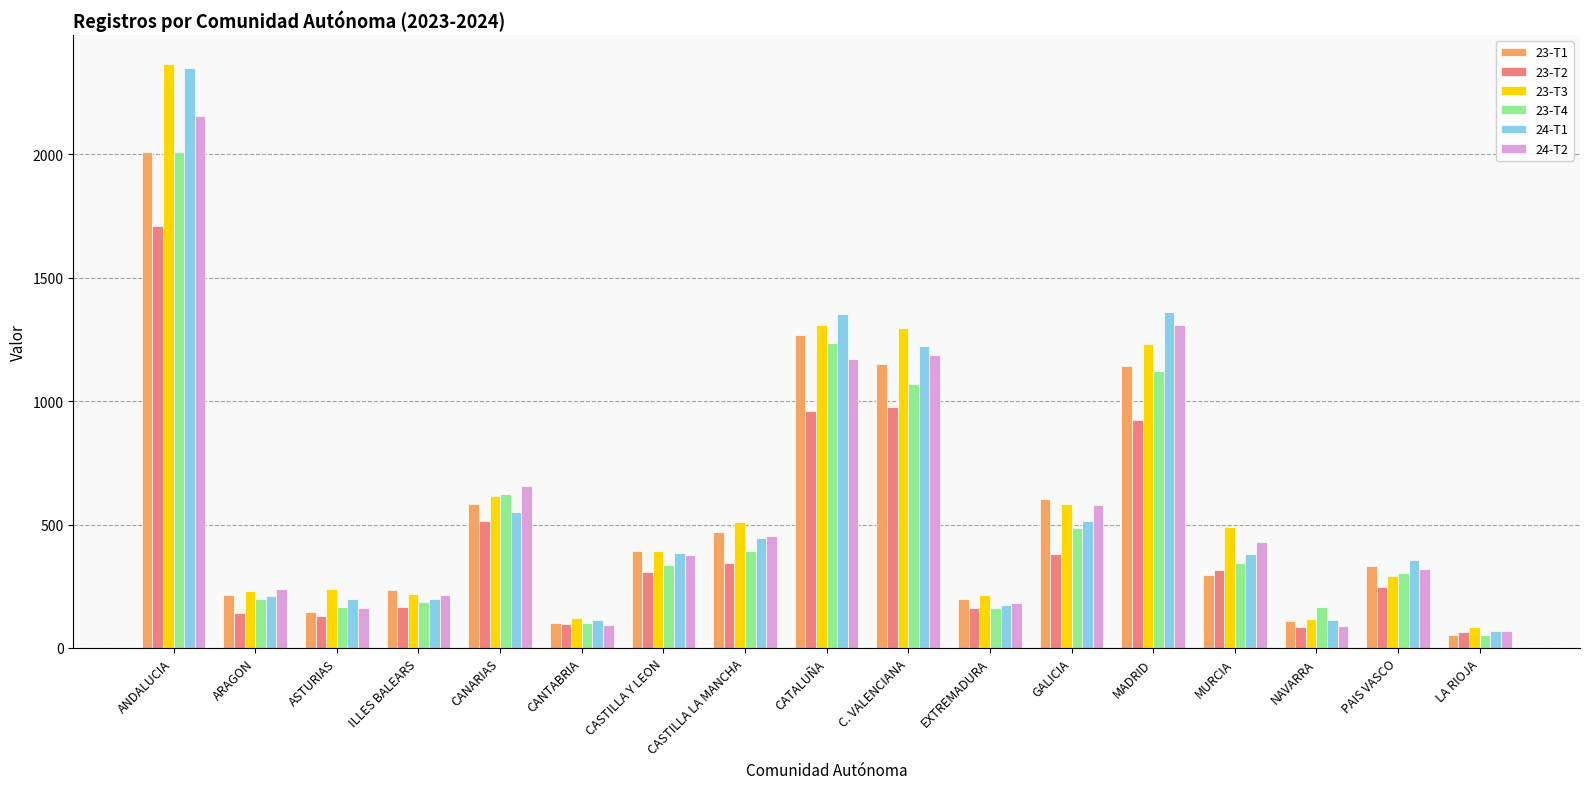

Read the 23-T1 value at ARAGON.

216